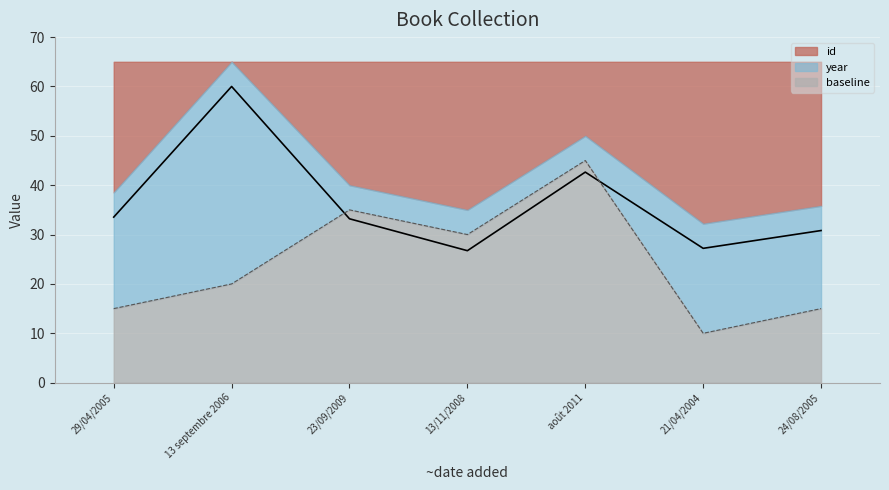

Reading left to right, transcribe all the data shown in this chart.

id: 29/04/2005=33.5	13 septembre 2006=60.0	23/09/2009=33.2	13/11/2008=26.7	août 2011=42.7	21/04/2004=27.2	24/08/2005=30.8
year: 29/04/2005=15.0	13 septembre 2006=20.0	23/09/2009=35.0	13/11/2008=30.0	août 2011=45.0	21/04/2004=10.0	24/08/2005=15.0